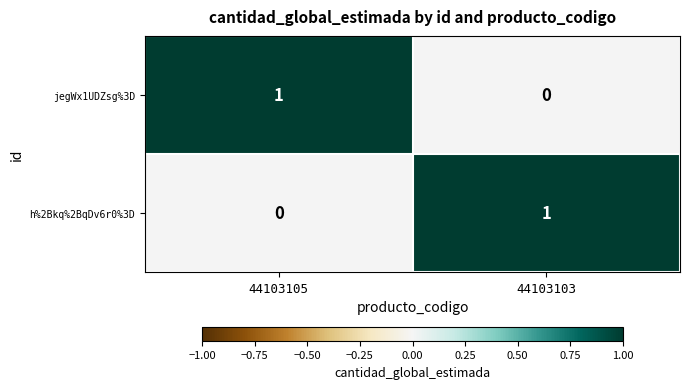

The value of jegWx1UDZsg%3D at 44103105 is 2. True or false?

False